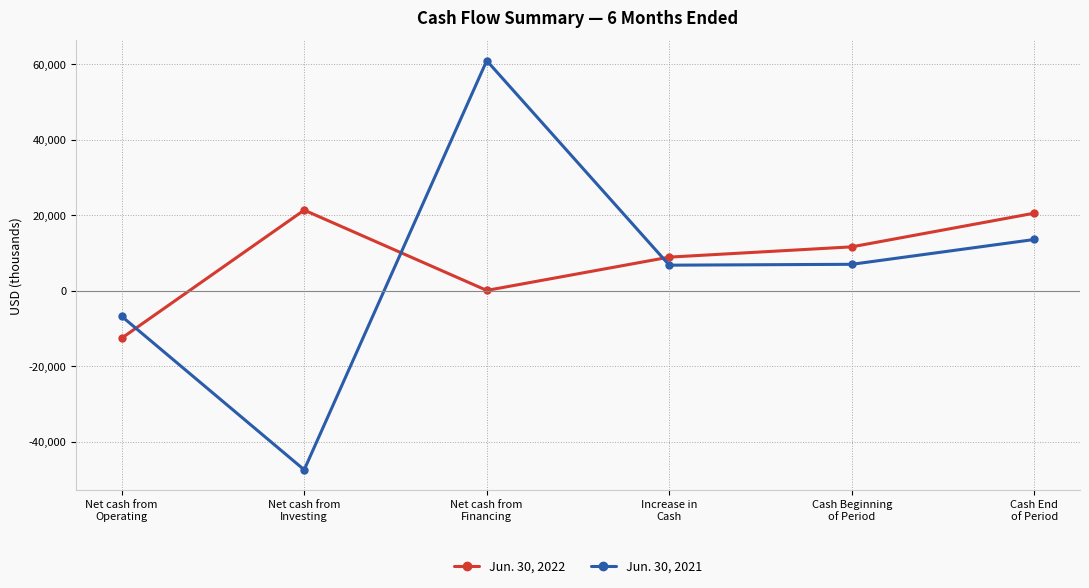

Which series has the widest spread of values?

Jun. 30, 2021